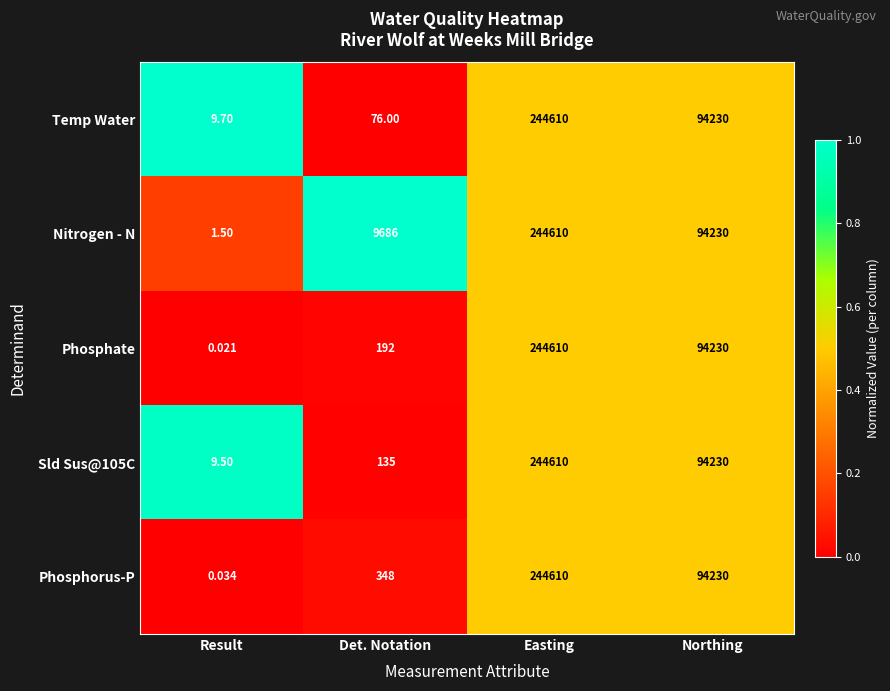

How many categories are shown in the chart?

4